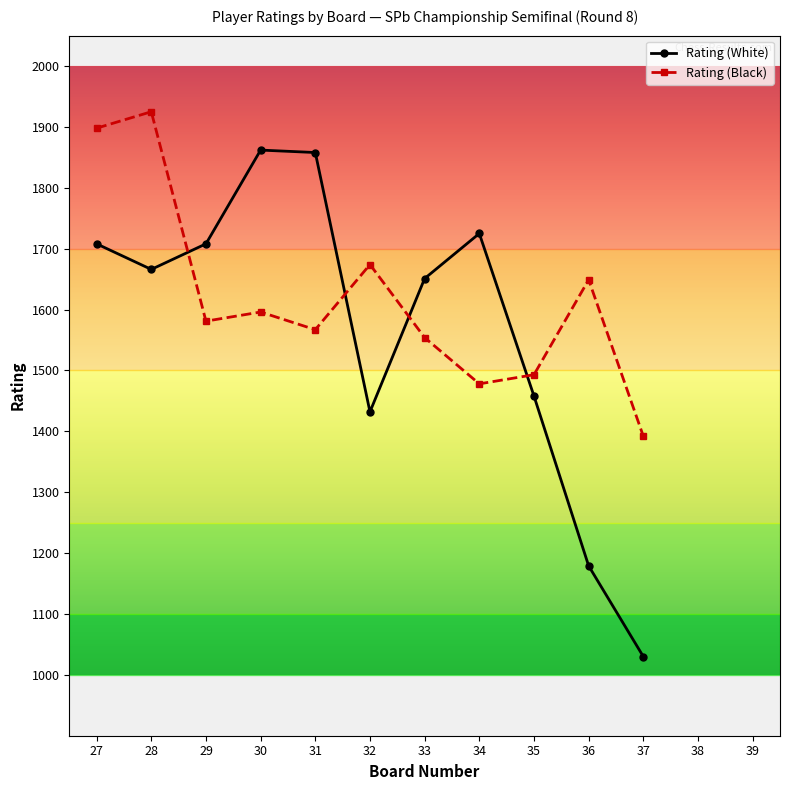

How many lines are shown in the chart?

2